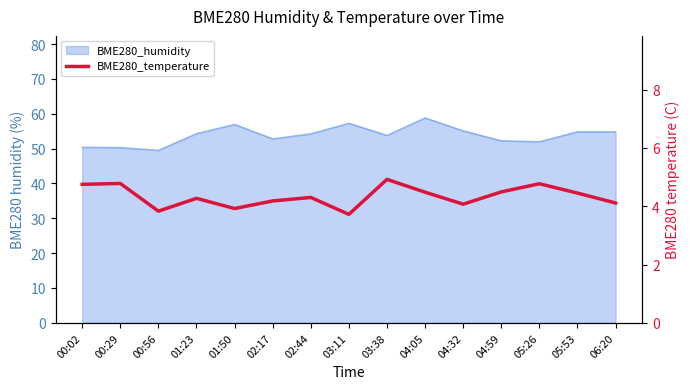

True or false: the data has more than 1 interior local peaks.

True